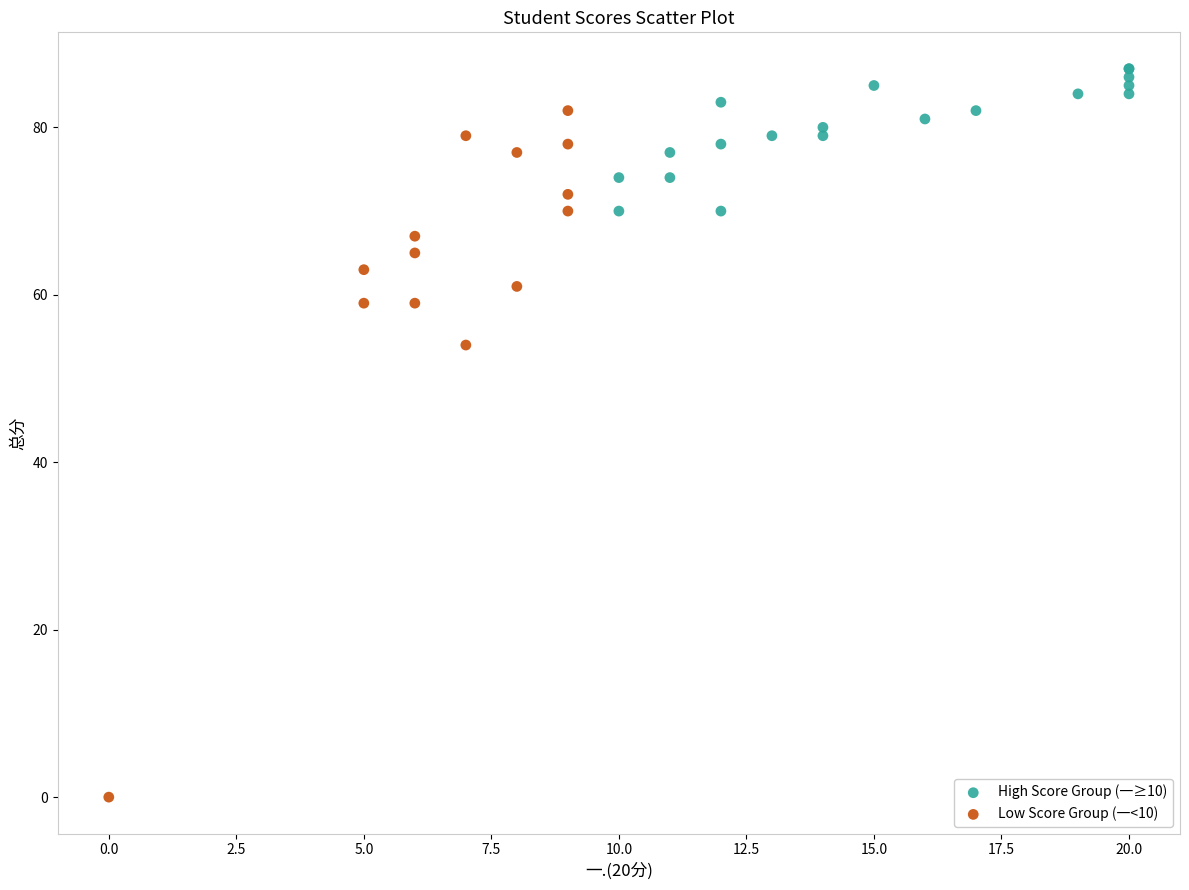

Which series reaches the maximum Y coordinate?

High Score Group (一≥10)